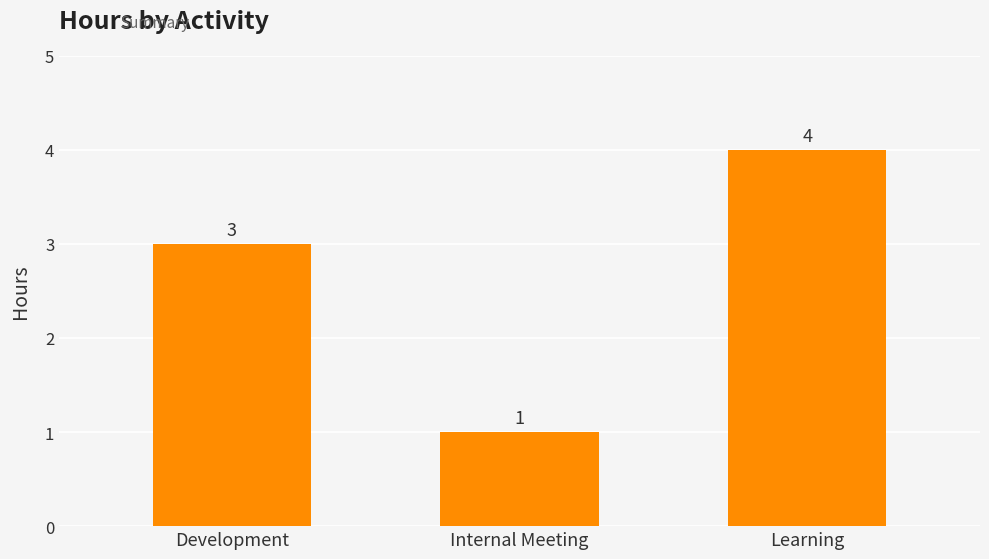

Count the values in the range 1 to 4.

3